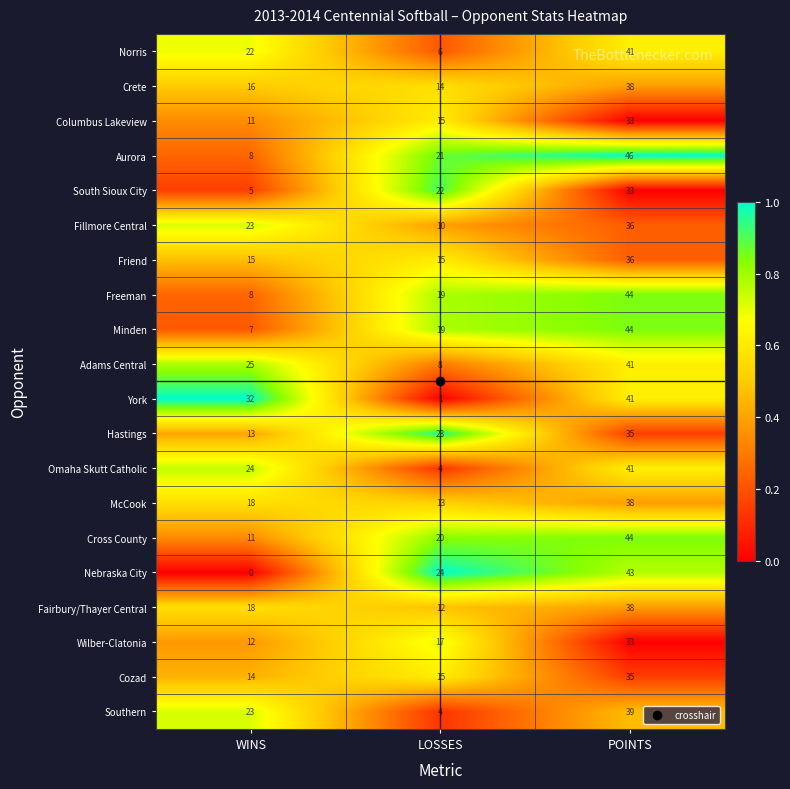

At which label is South Sioux City closest to 19?

LOSSES